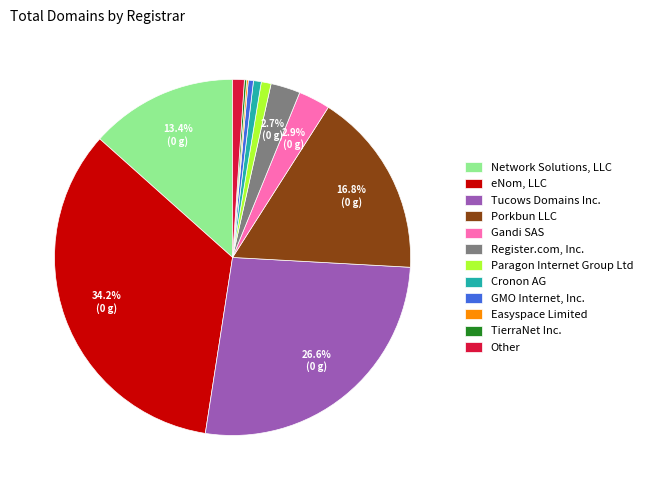

Between Porkbun LLC and Network Solutions, LLC, which is larger?

Porkbun LLC